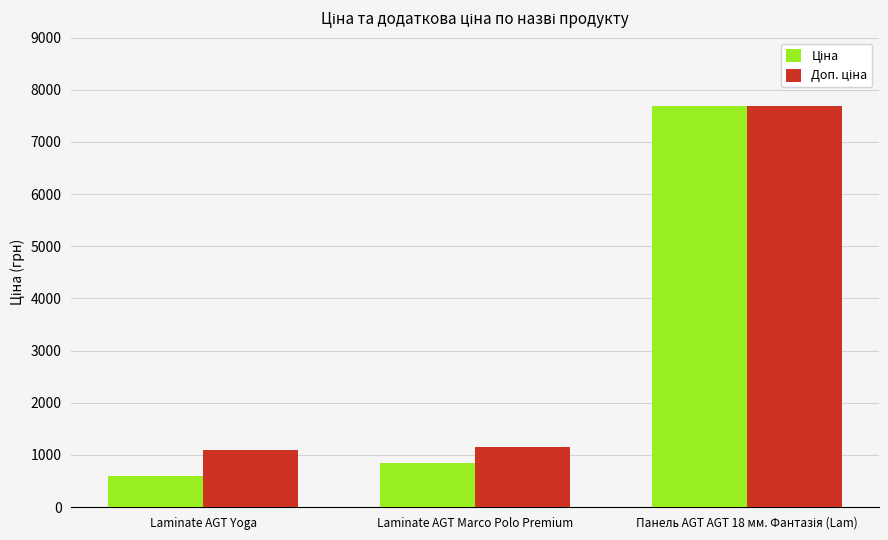

What is the total value across all series at Laminate AGT Marco Polo Premium?

2011.3